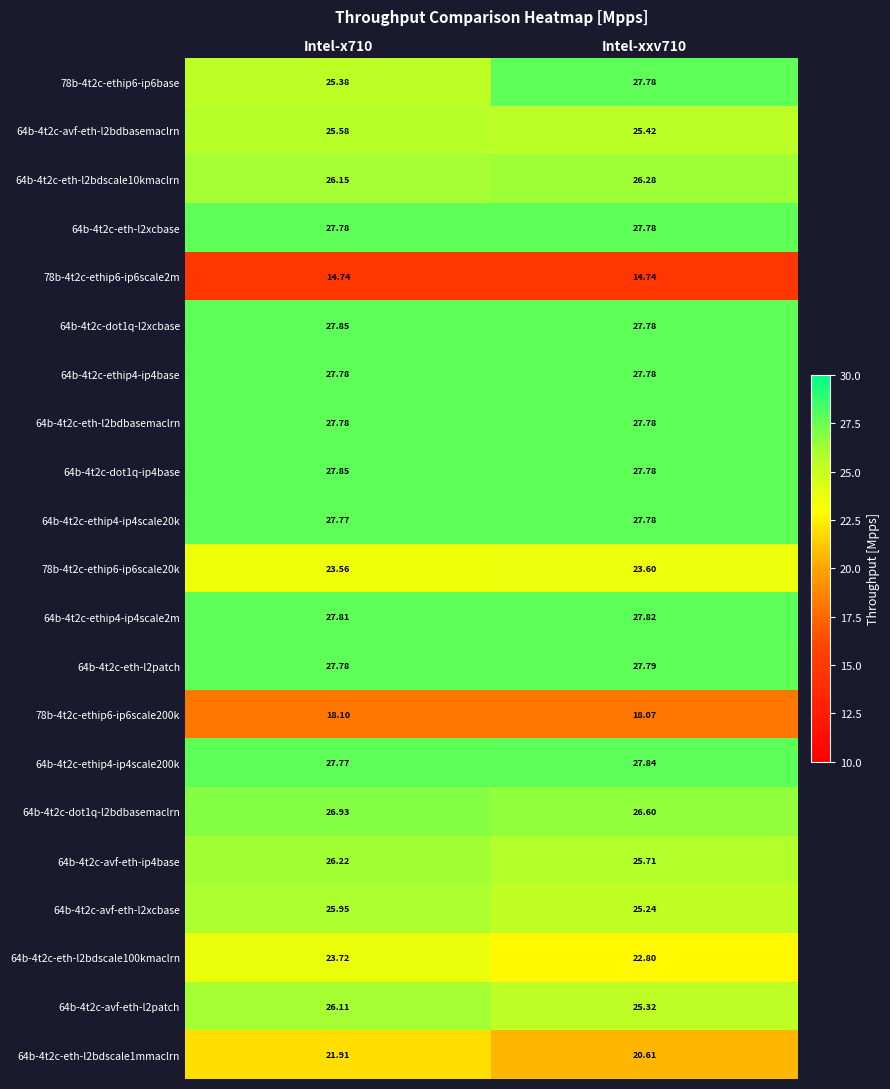

Is the value of 78b-4t2c-ethip6-ip6scale2m at Intel-xxv710 greater than the value of 78b-4t2c-ethip6-ip6scale200k at Intel-xxv710?

No